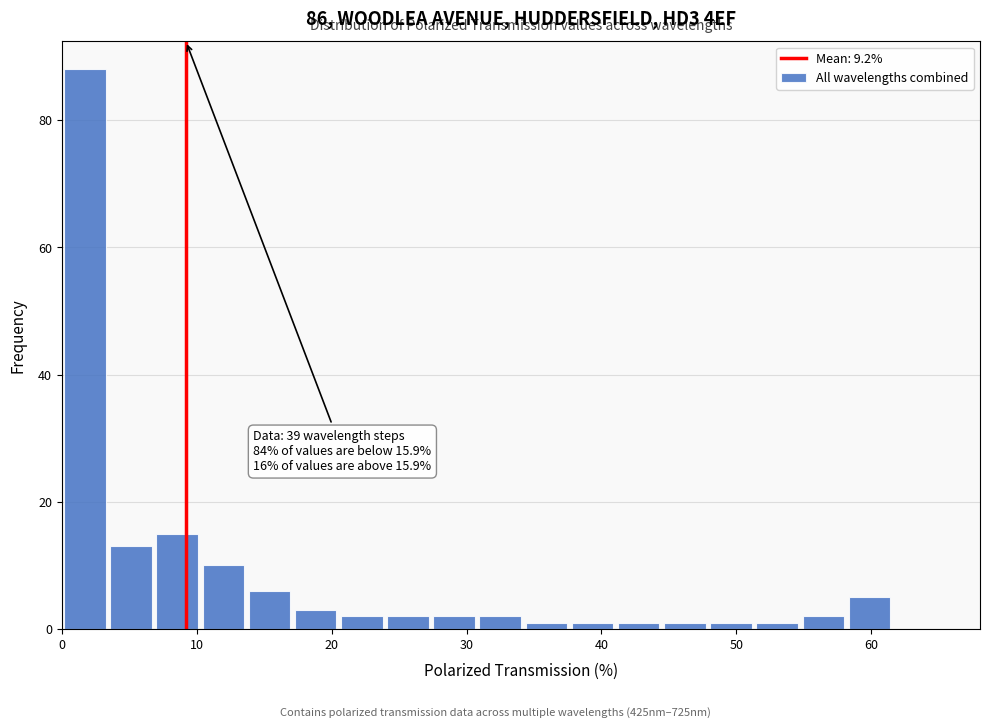

Around what value on the x-axis is the tallest bar? Give the approximate position of its centre, as read against the axis.

2